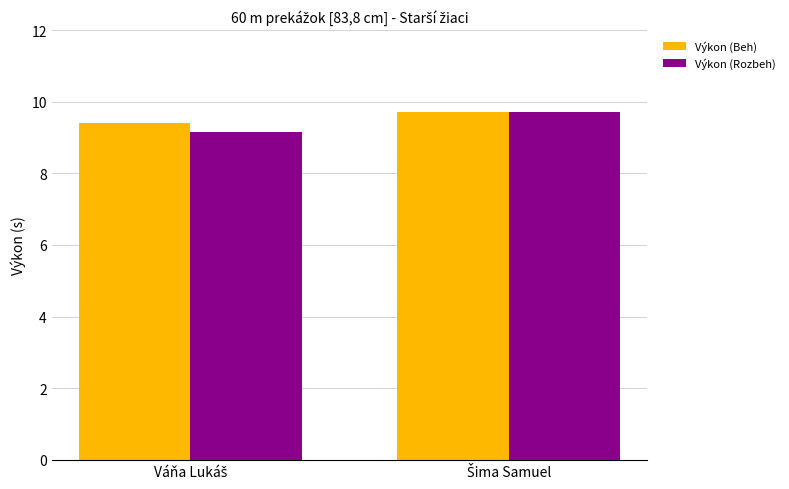

What is the average value of the Výkon (Beh) series?

9.6